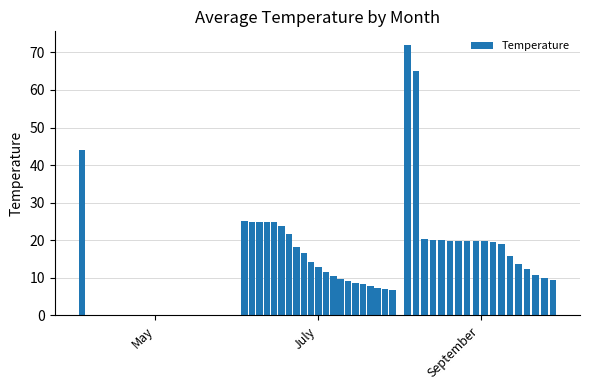

Reading right to left, what are all the values shown in this chart?

9.4	10.1	10.9	12.3	13.7	15.7	19.0	19.5	19.7	19.7	19.7	19.8	19.9	20.0	20.0	20.3	65.0	72.0	6.9	7.1	7.4	7.8	8.3	8.7	9.2	9.8	10.6	11.6	12.9	14.3	16.7	18.3	21.7	23.8	24.9	24.9	24.9	25.0	25.1	44.0